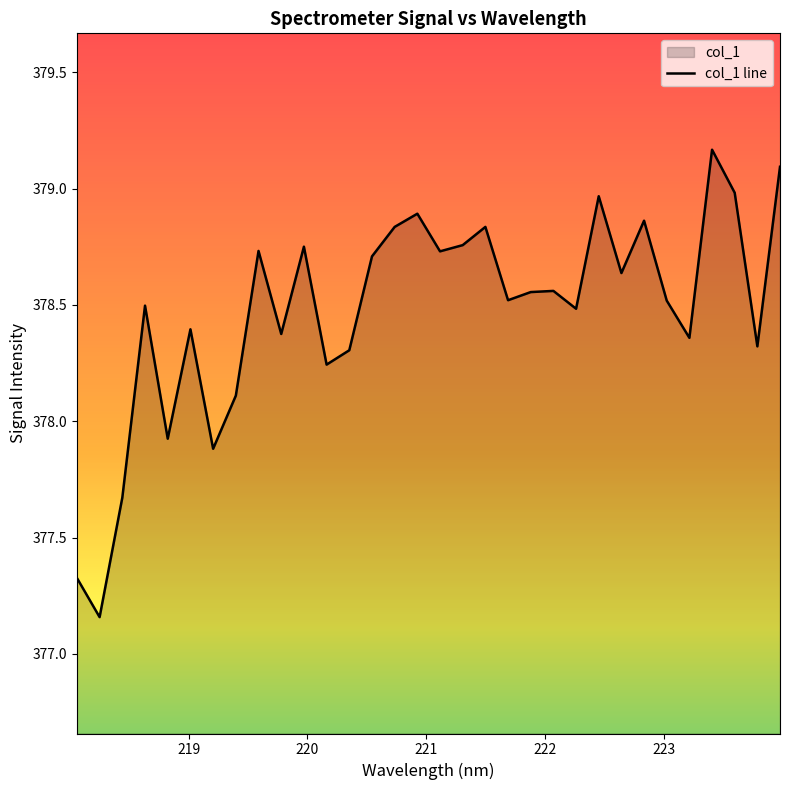

What position from the right is 218.0596?

32